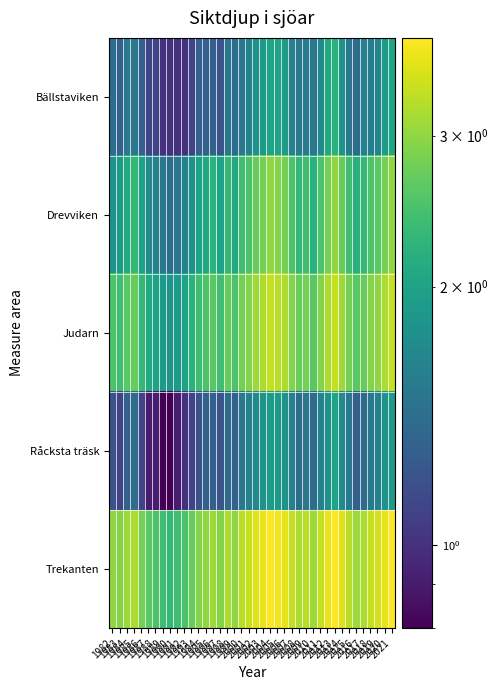

Rank the series at 2015 from highest to lowest value.

Trekanten, Judarn, Drevviken, Bällstaviken, Råcksta träsk